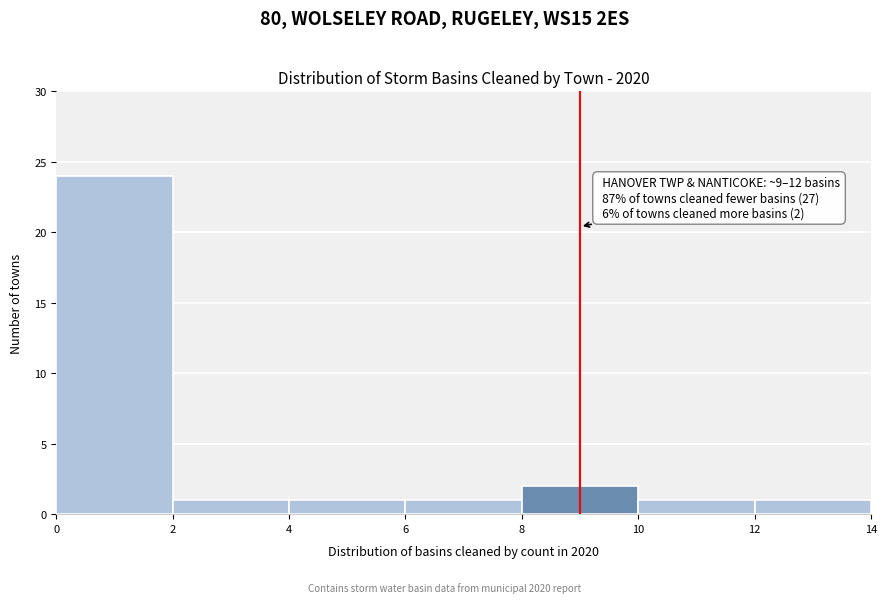

Over which range of the x-axis is the bar tallest?

0 to 2